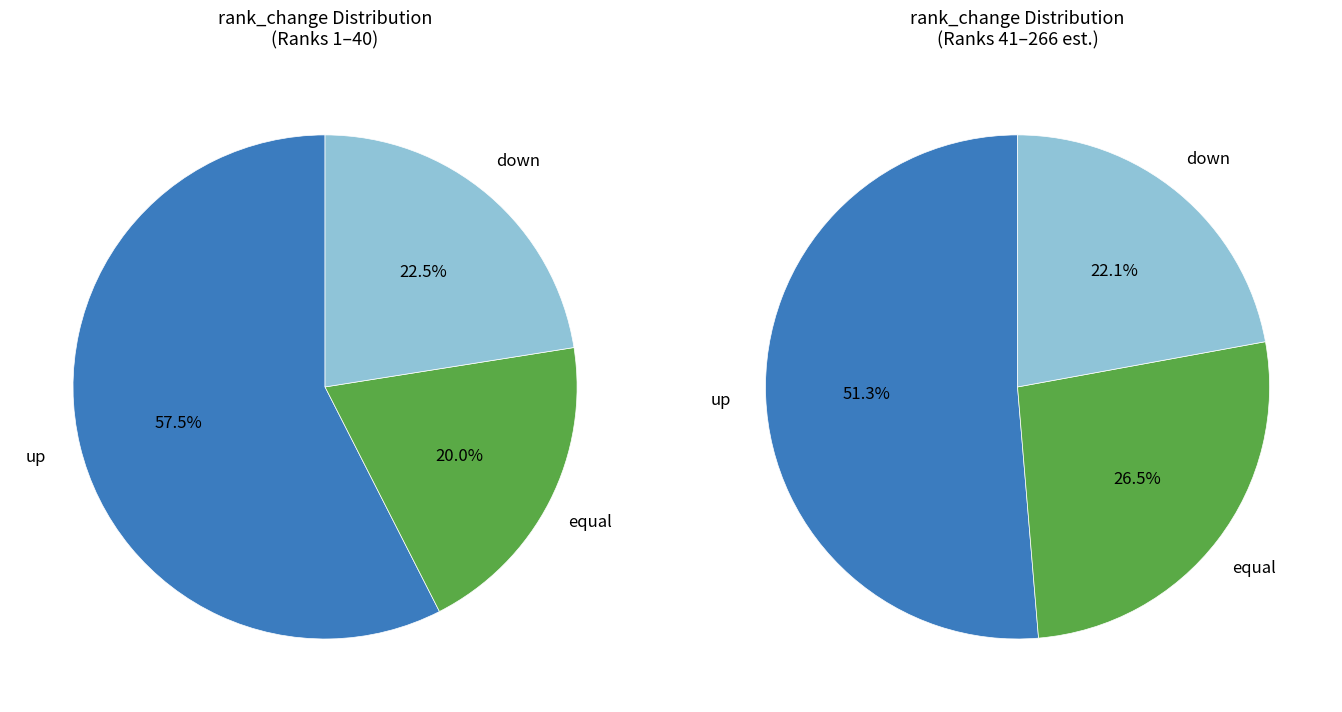

The down slice represents 22% of the pie. True or false?

True